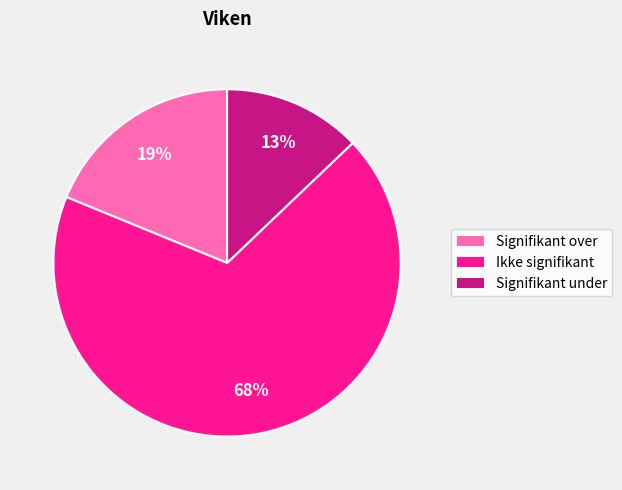

True or false: Ikke signifikant accounts for 68% of the total.

True